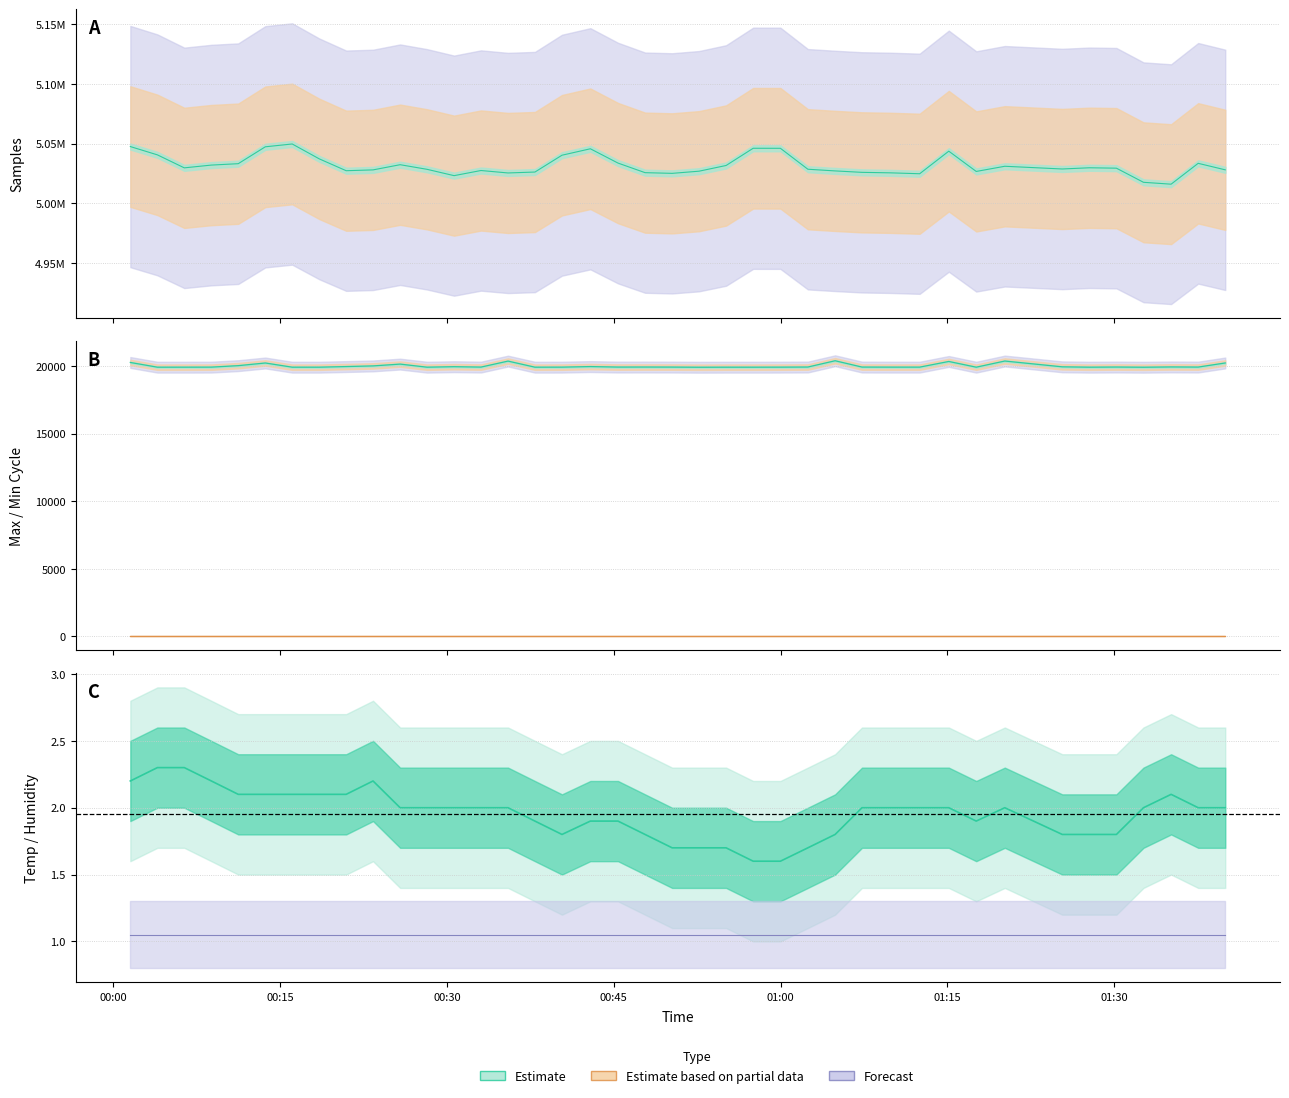

What is the highest value of the Max_cycle series?

20389.0